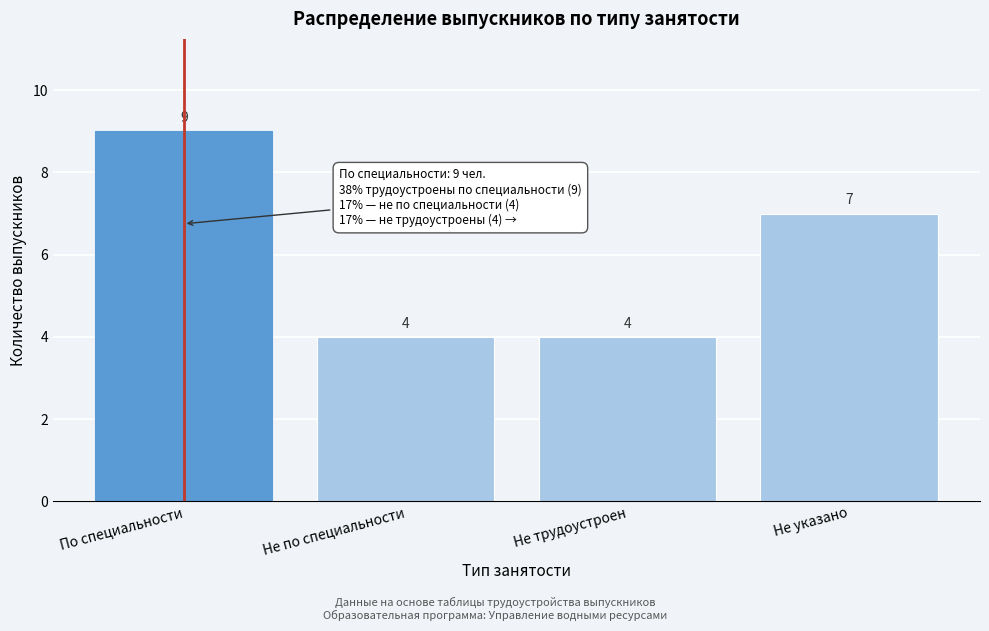

Reading left to right, transcribe all the data shown in this chart.

По специальности=9	Не по специальности=4	Не трудоустроен=4	Не указано=7